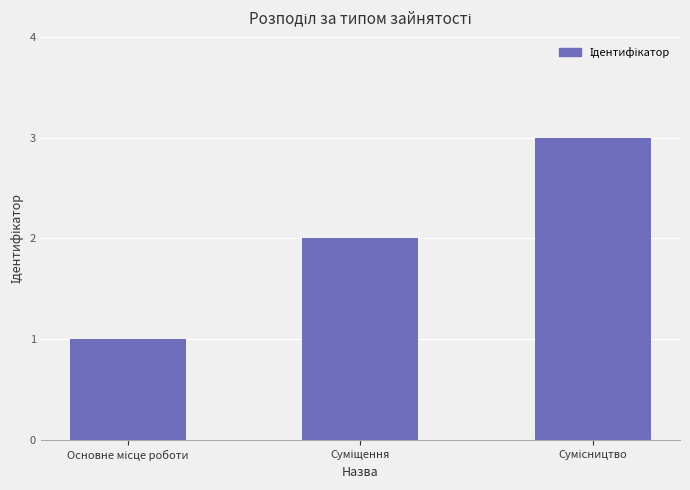

What is the difference between the maximum and second lowest values?

1